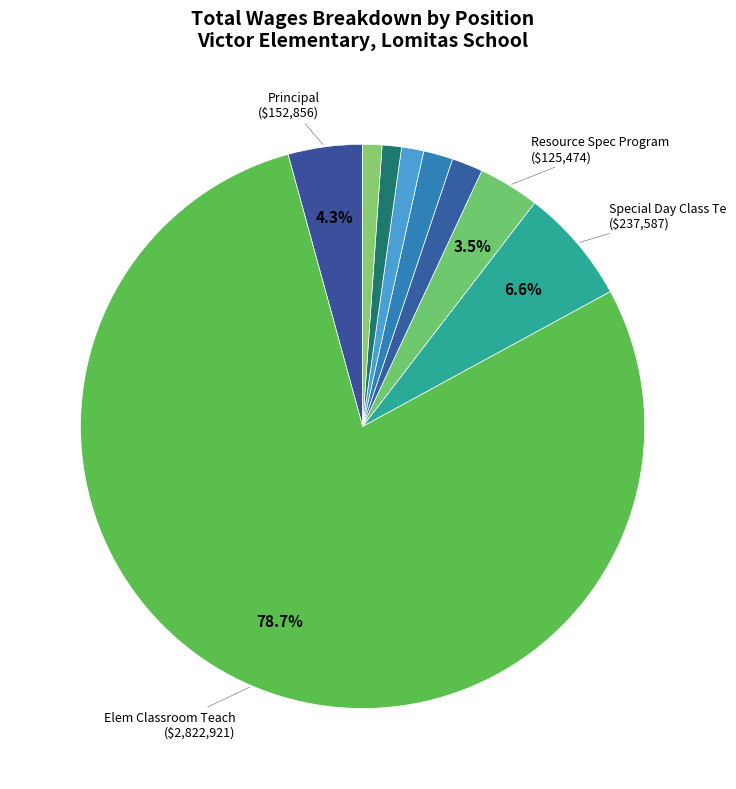

How many slices are in this pie chart?

9